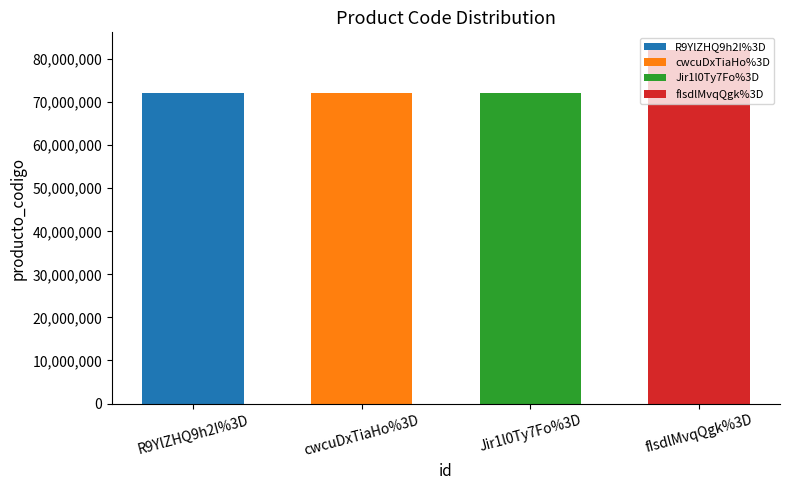

What is the ratio of the value at fIsdlMvqQgk%3D to the value at R9YlZHQ9h2I%3D?

1.1